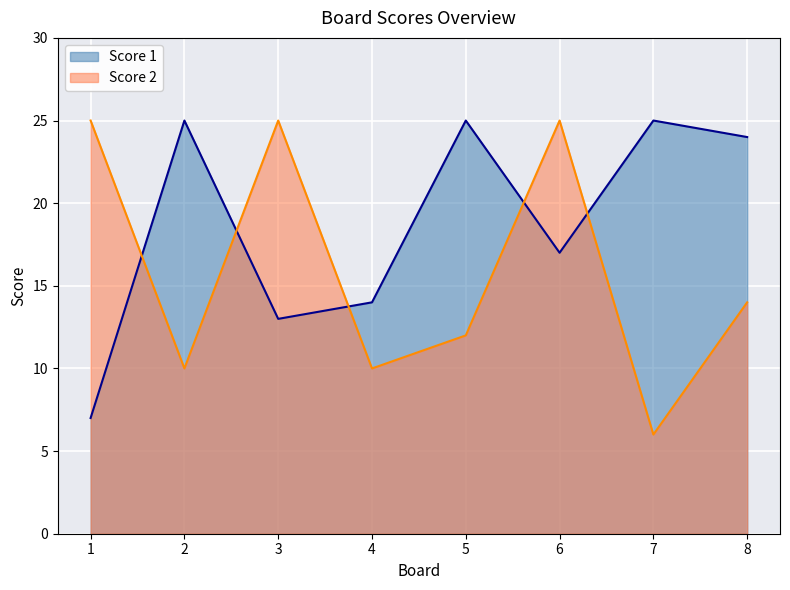

Is it true that Score 1 equals 13 at 3?

True